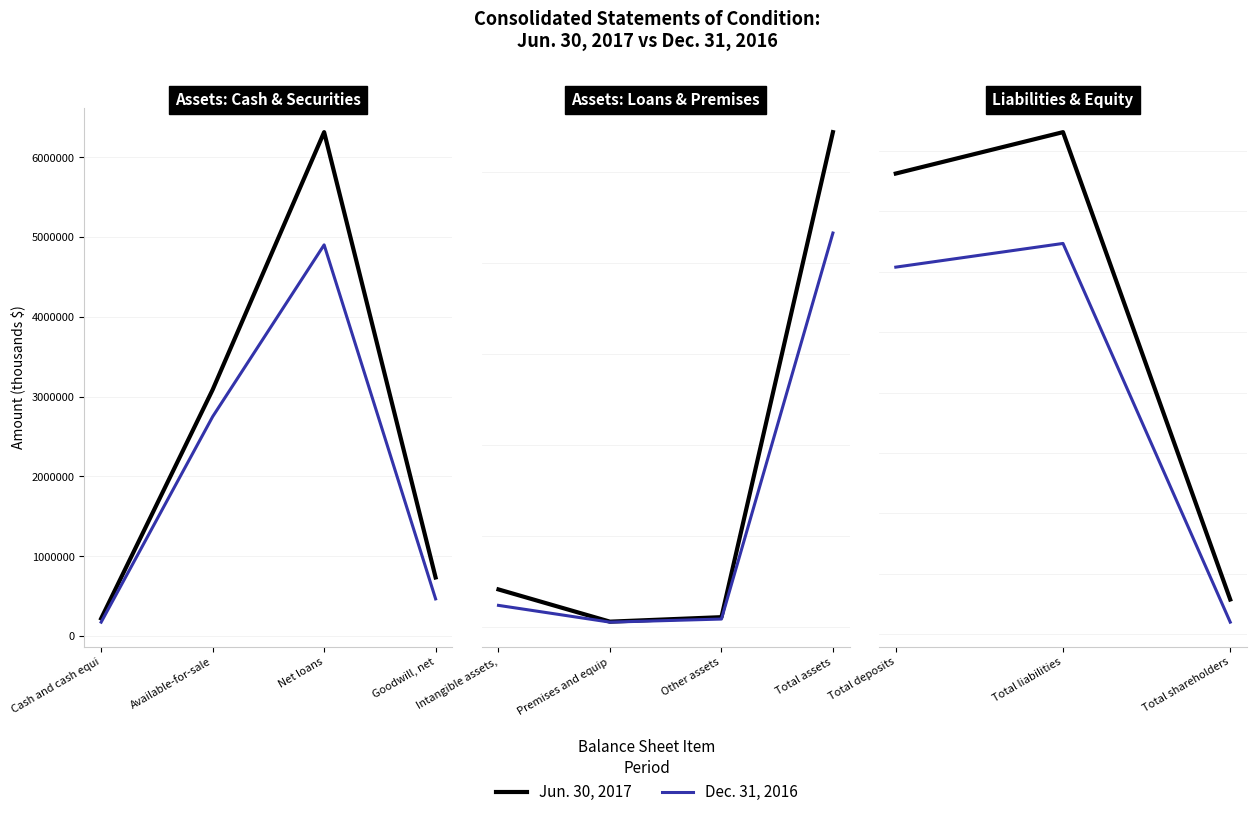

What position from the left is Total shareholders?

3